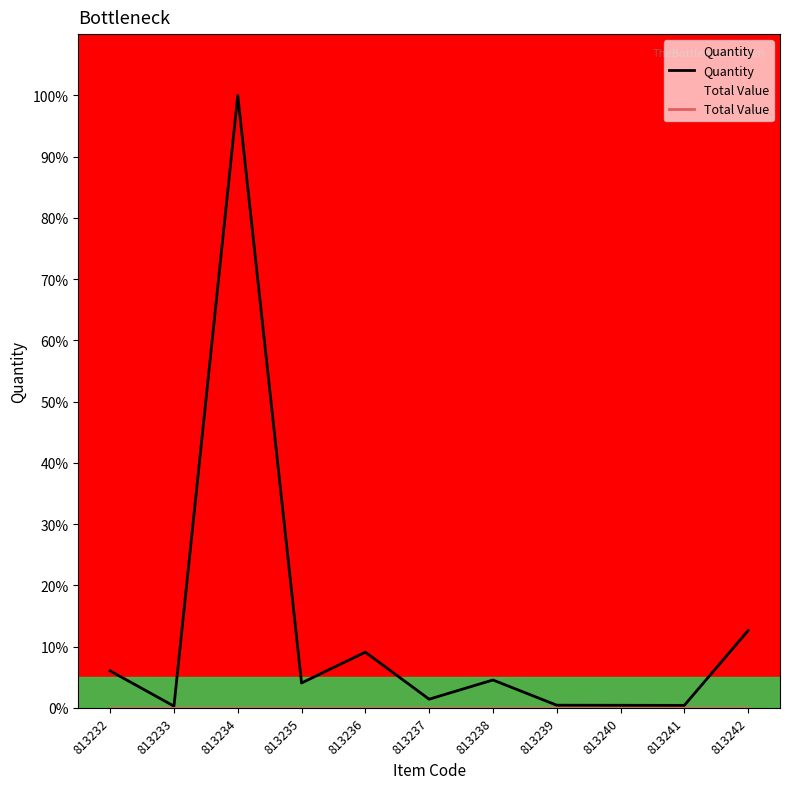

True or false: Quantity and Total Value cross at least once.

False